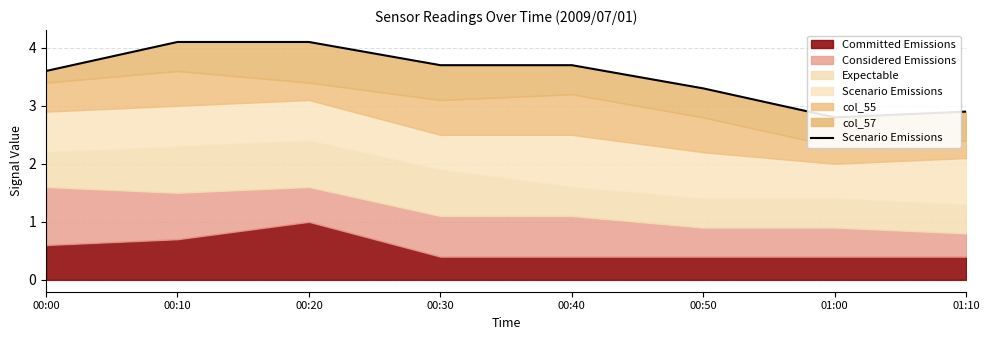

The value at 00:00 is 3.6. True or false?

True